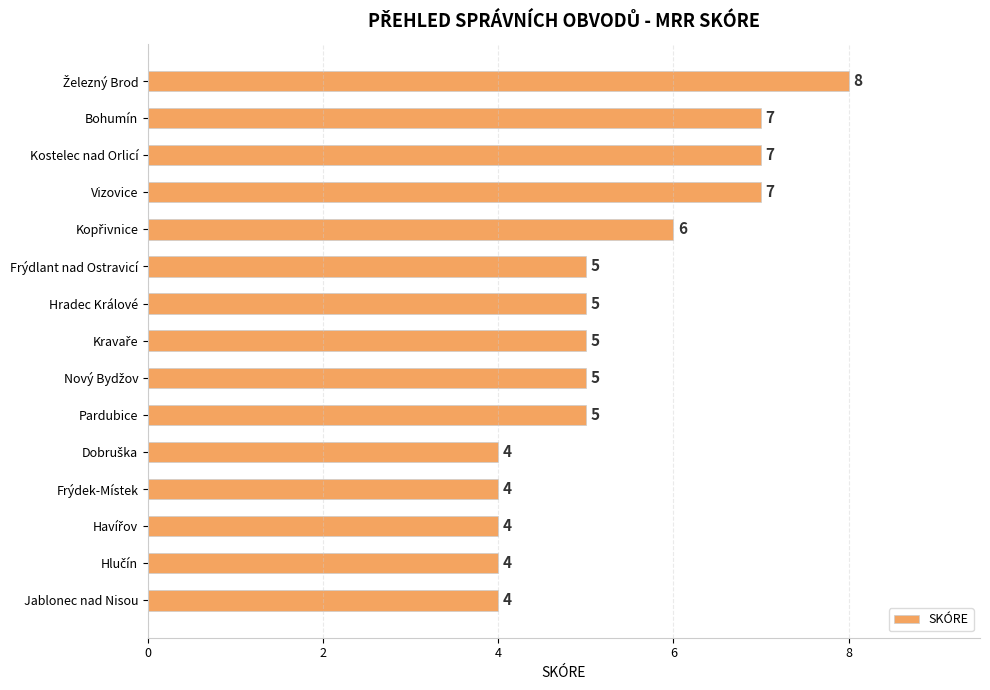

True or false: the data shows 2 at Pardubice.

False